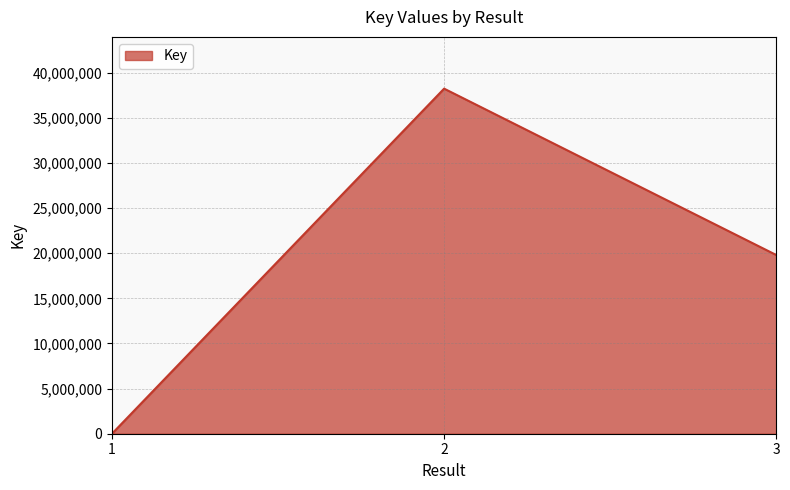

What is the average value?

19344090